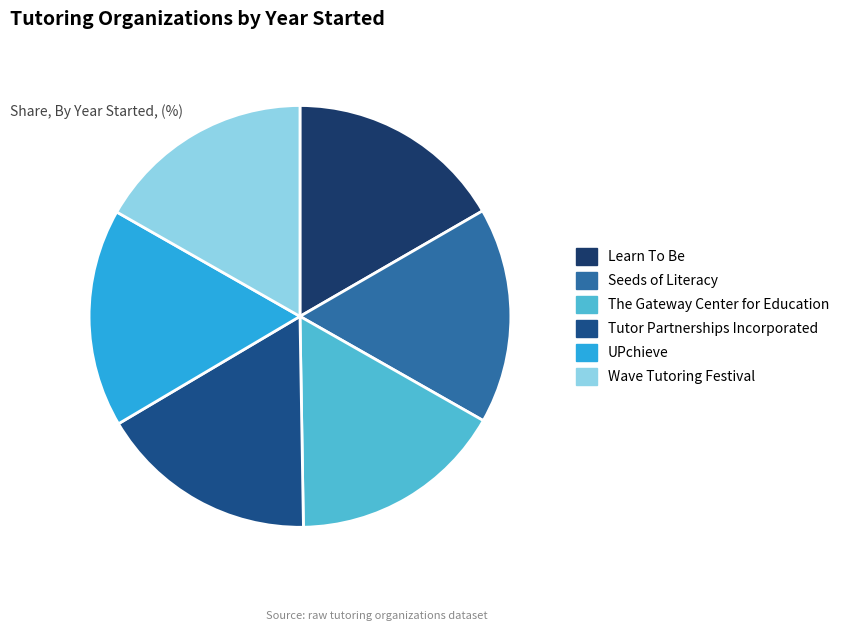

How many segments does this pie chart have?

6